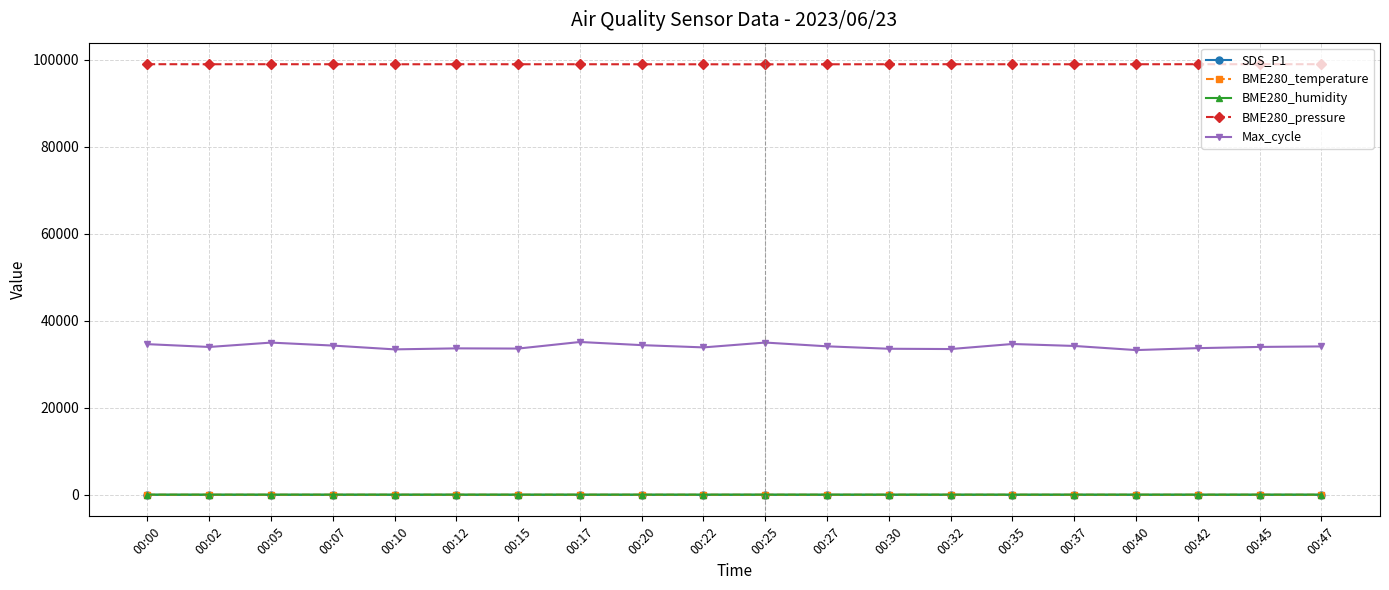

True or false: BME280_temperature and SDS_P1 intersect in this chart.

False